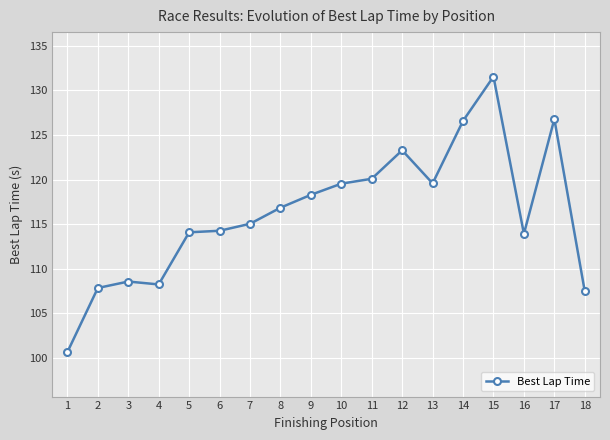

At which category does the chart reach its peak across all series?

15